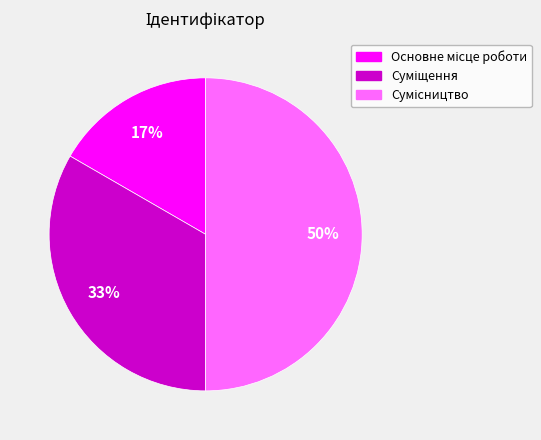

To the nearest percent, what is the average slice percentage?

33%